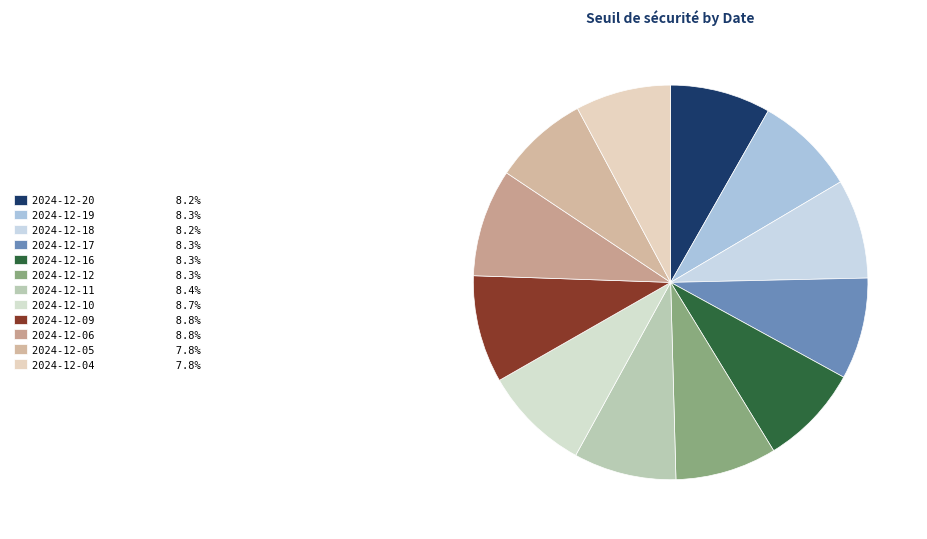

How many slices are in this pie chart?

12